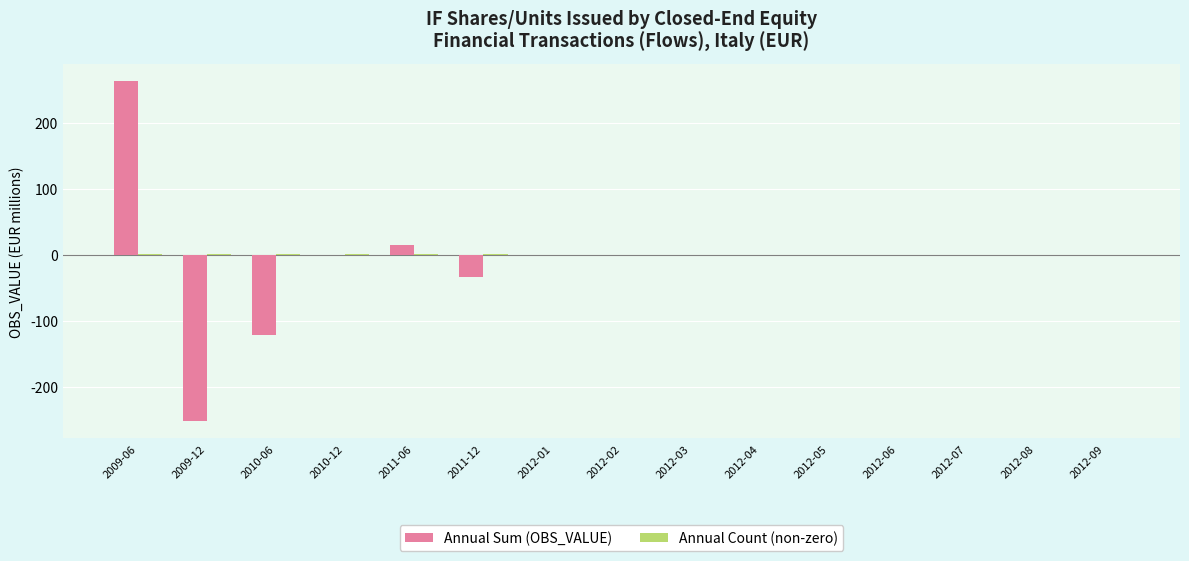

The value of Annual Sum (OBS_VALUE) at 2010-06 is -121. True or false?

True